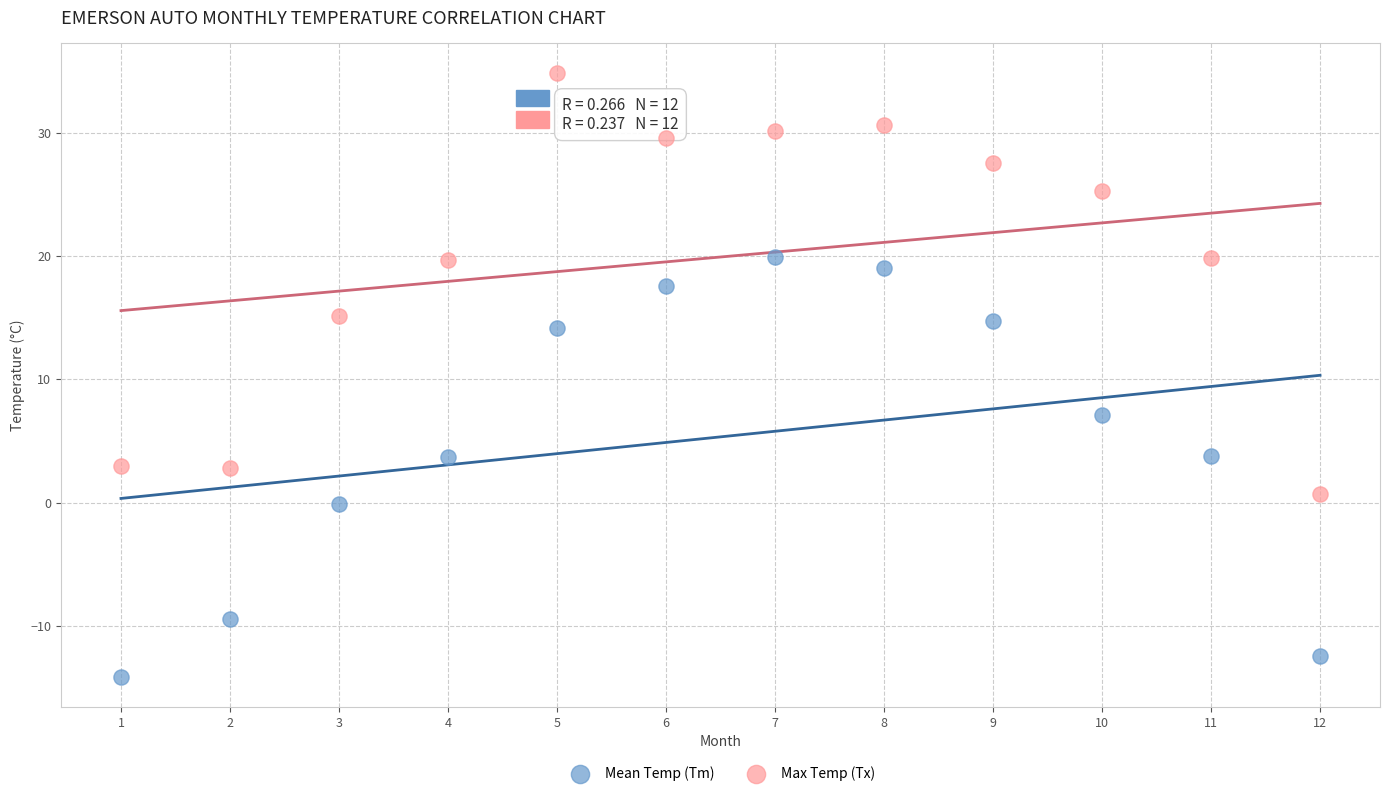

Which series reaches the minimum Y coordinate?

Mean Temp (Tm)